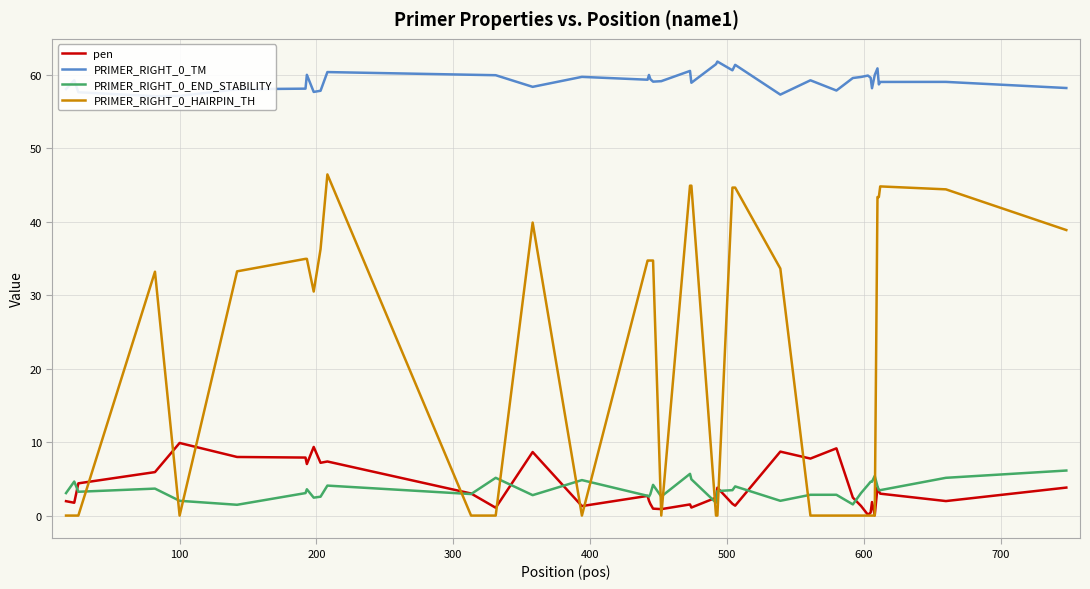

What is the maximum value for PRIMER_RIGHT_0_END_STABILITY?

6.1